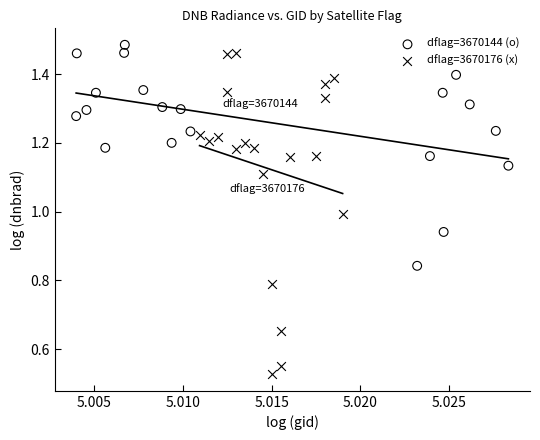

What are all the series names shown in the legend?

dflag=3670144 (o), dflag=3670176 (x)